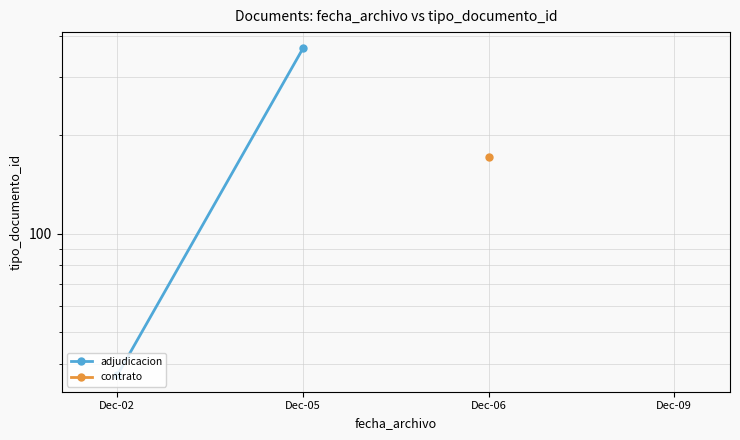

What is the average value?

202